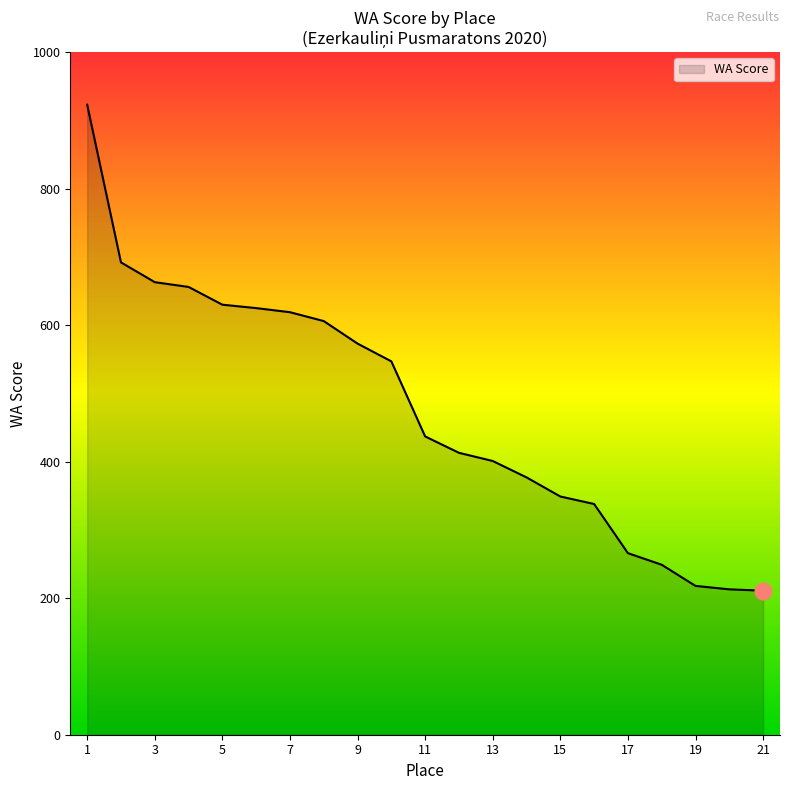

What is the greatest value displayed?

923